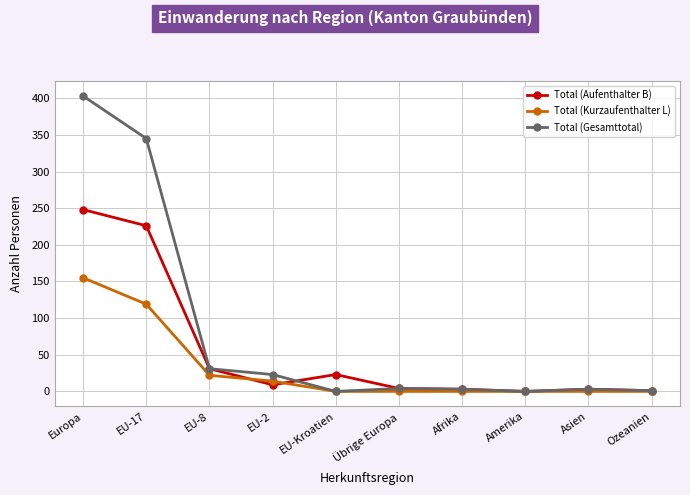

True or false: Total (Gesamttotal) has more than 2 points higher than both neighbors.

False